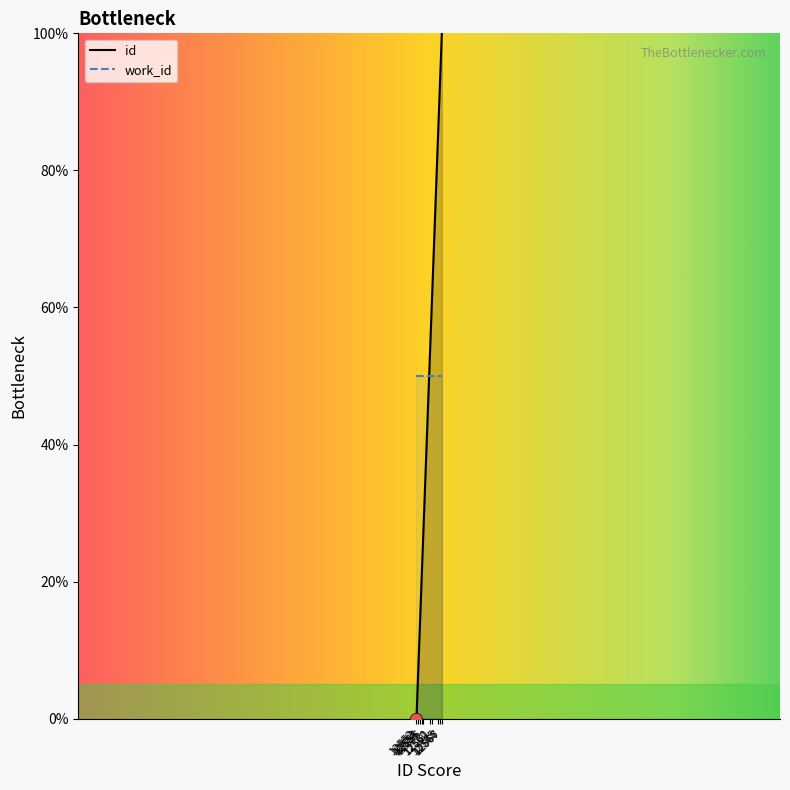

Which series has the widest spread of values?

id